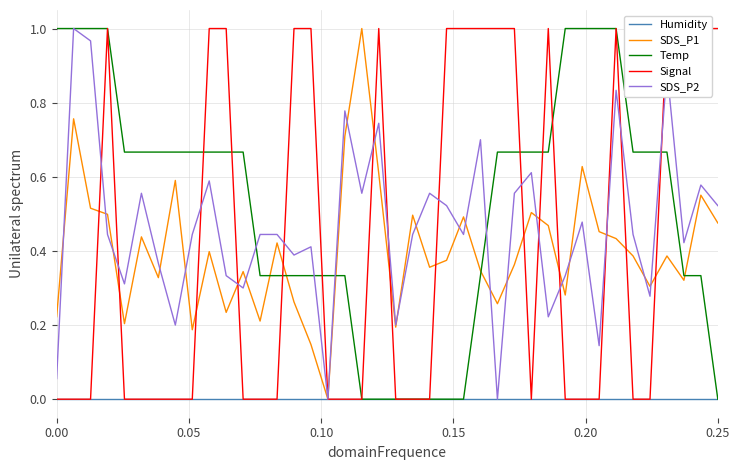

What are all the series names shown in the legend?

Humidity, SDS_P1, Temp, Signal, SDS_P2